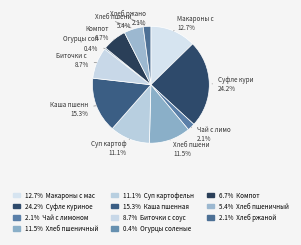

How many segments does this pie chart have?

11